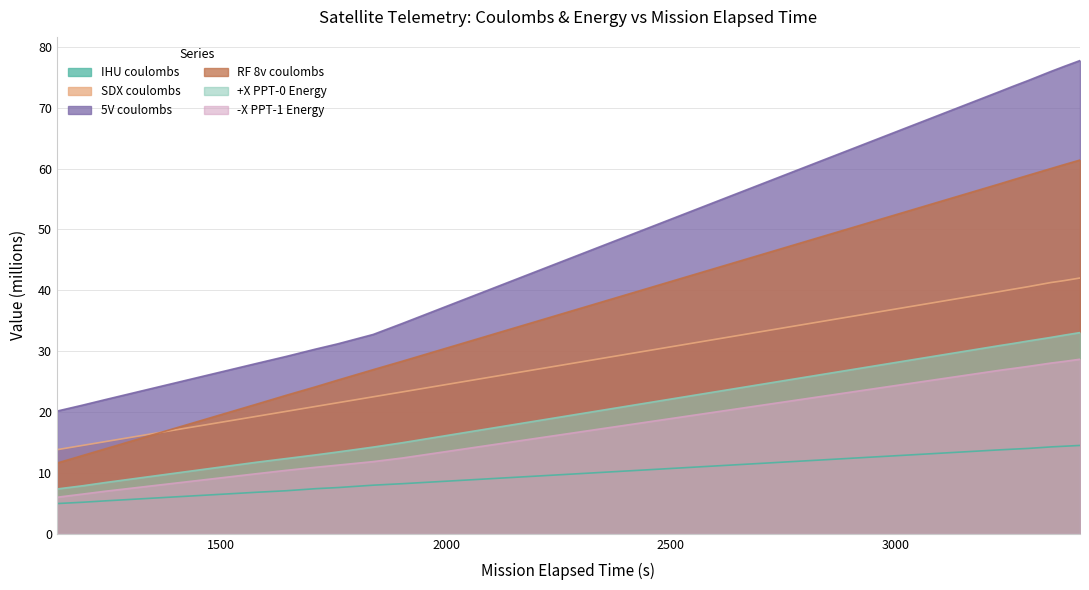

What is the sum of all IHU coulombs values?

145.6